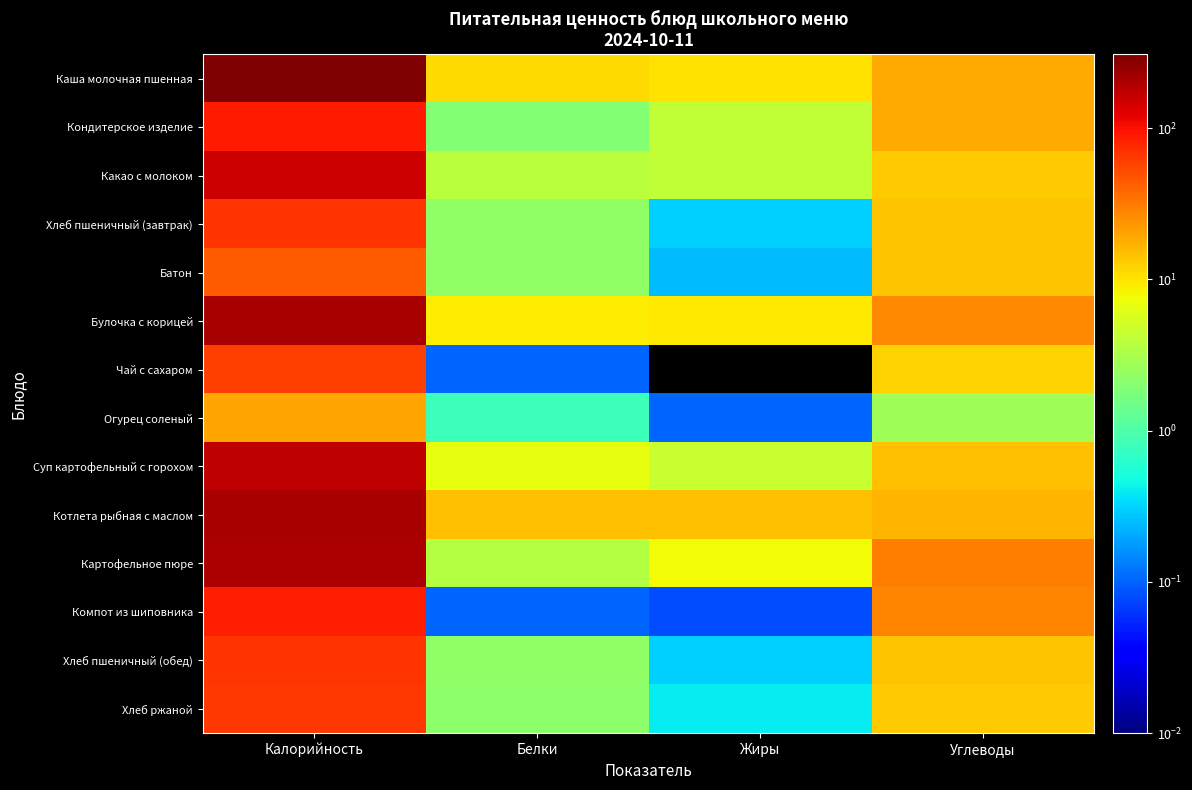

Which has a higher value, Белки or Жиры?

Белки